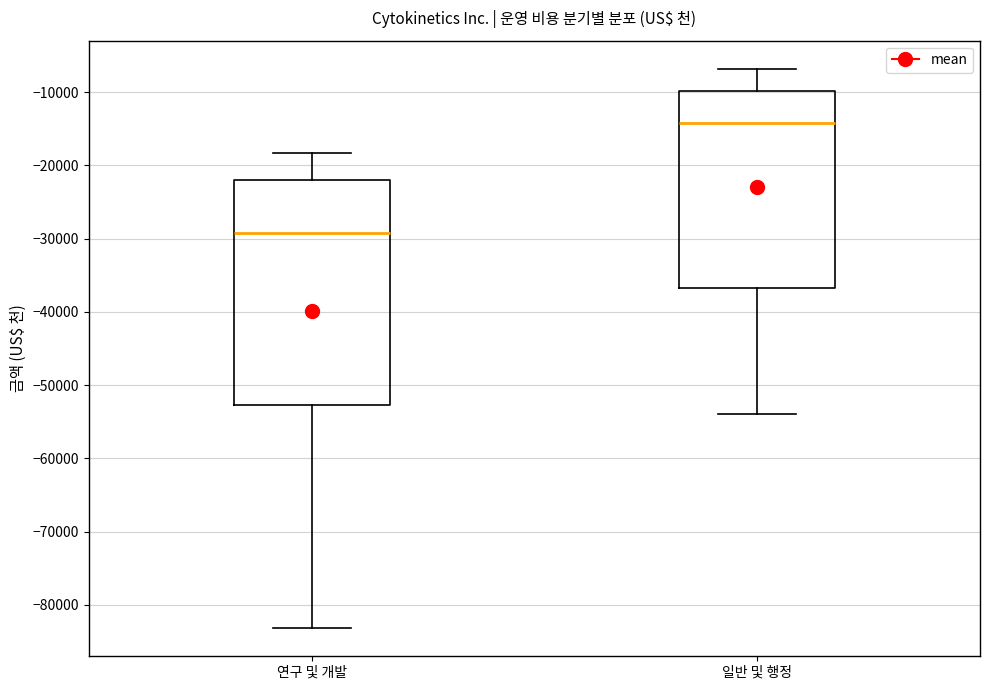

Which box is the tallest, from its lower edge to its upper edge?

연구 및 개발